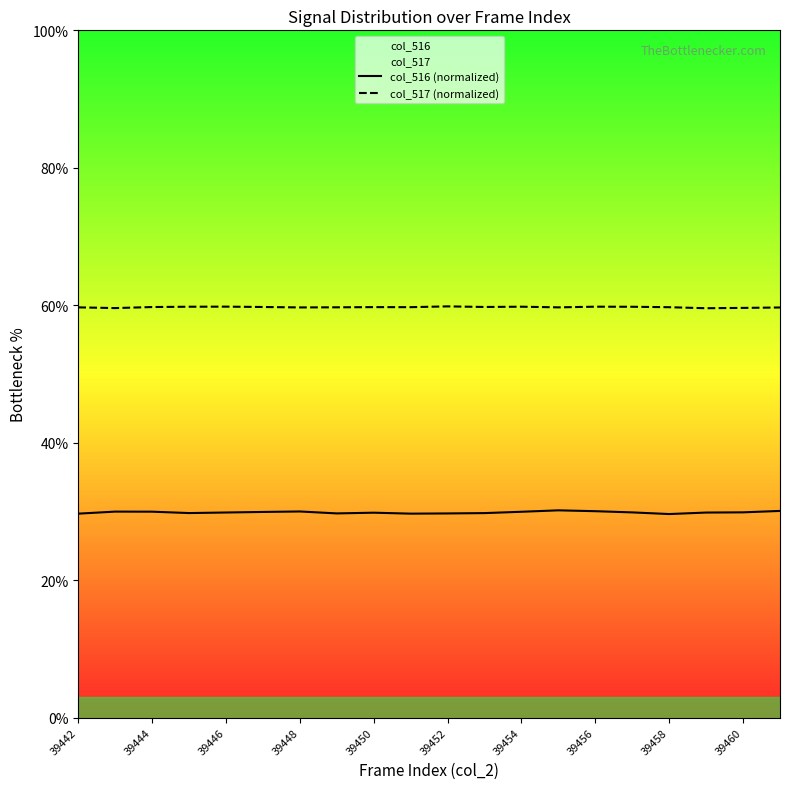

What is the sum of all col_517 (normalized) values?

1194.4